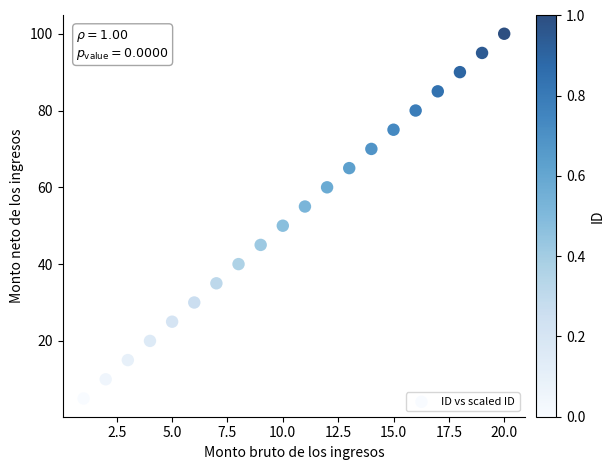

What is the range of X values (max minus min)?

19